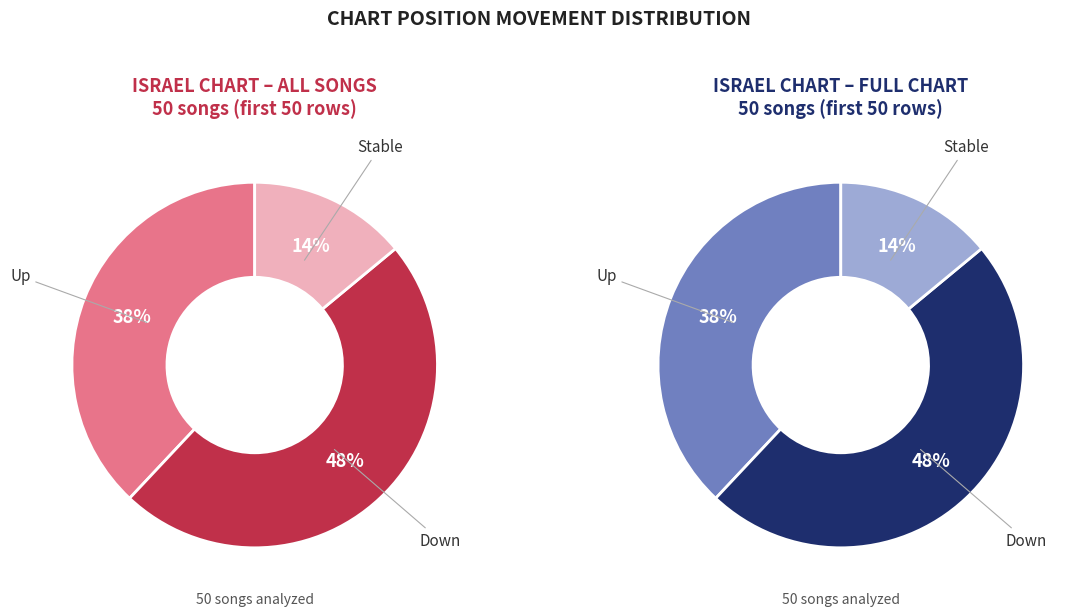

How many slices are in this pie chart?

3